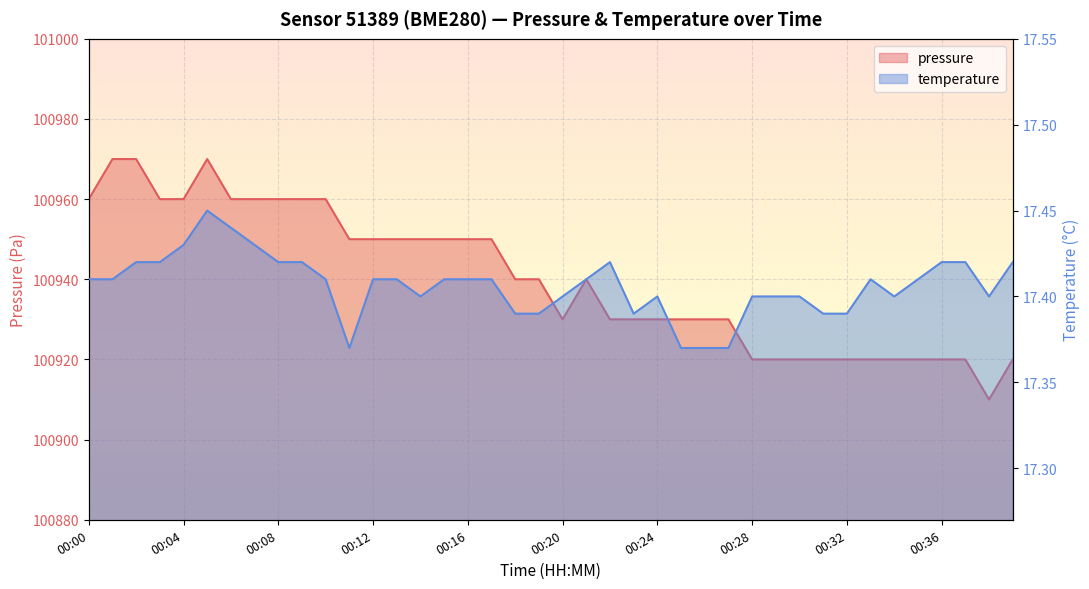

What is the difference between the pressure values at 00:06 and 00:31?

40.0